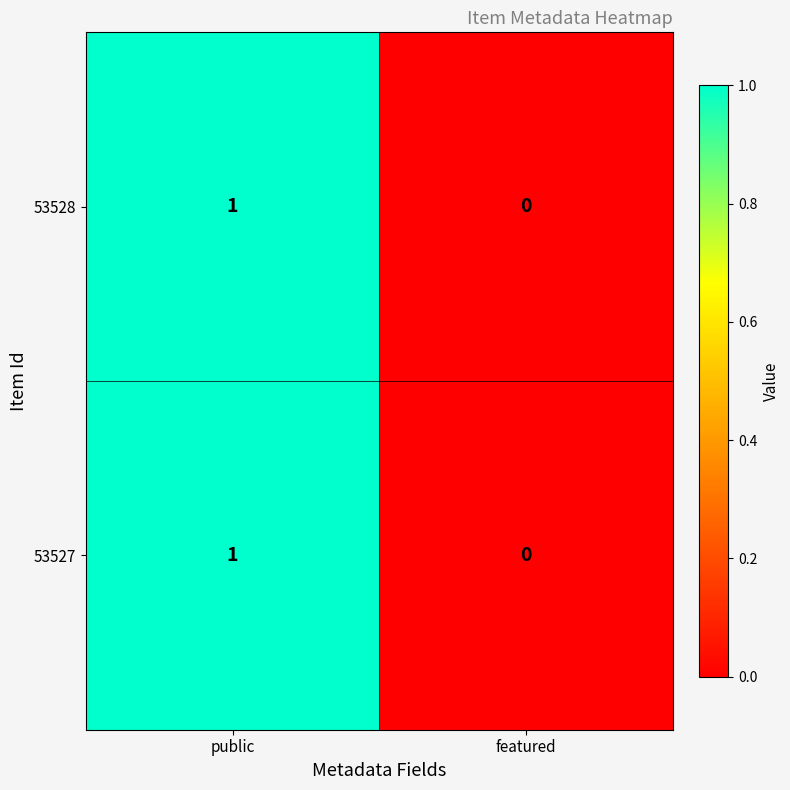

True or false: 53527 has a value of -1 at featured.

False